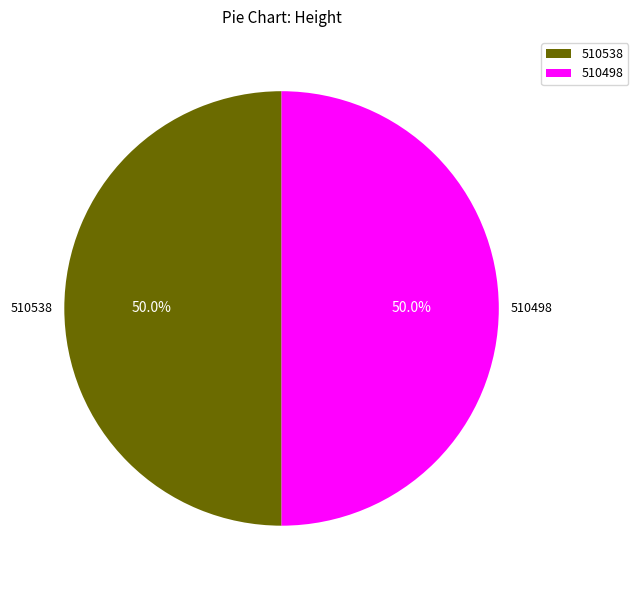

Approximately how many times larger is the value at 510498 compared to 510538?

1.0